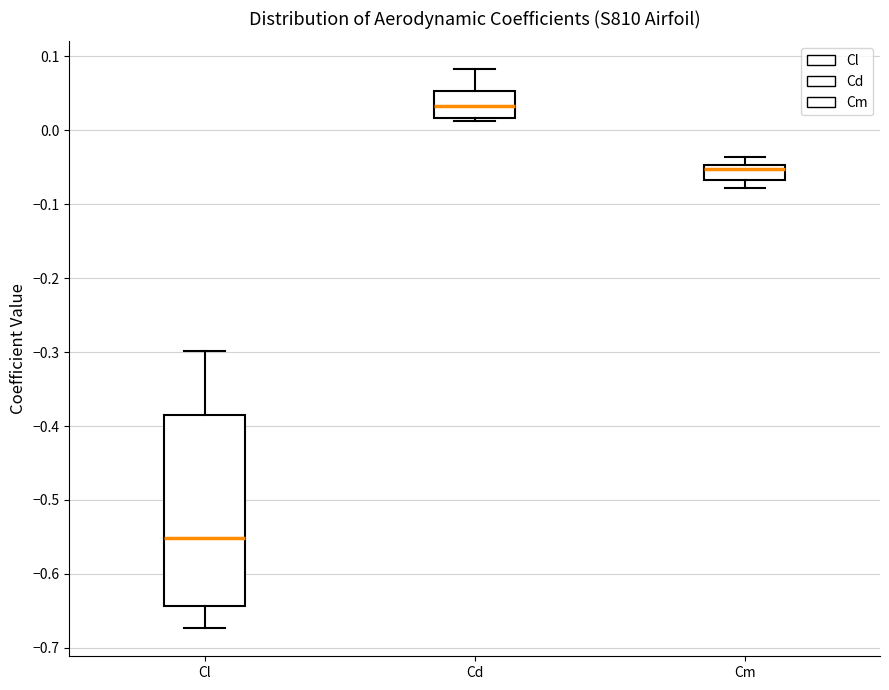

Reading left to right, transcribe this box plot: for each box, give where its median line is, the range the box spans, and where its two whiskers end, as read against the y-axis. The values are not printed on the chart, so give them approximately, as read against the axis.

Cl: median -0.55, box -0.64 to -0.38, whiskers -0.67 to -0.30
Cd: median 0.03, box 0.02 to 0.05, whiskers 0.01 to 0.08
Cm: median -0.05 (just below the box's upper edge), box -0.07 to -0.05, whiskers -0.08 to -0.04